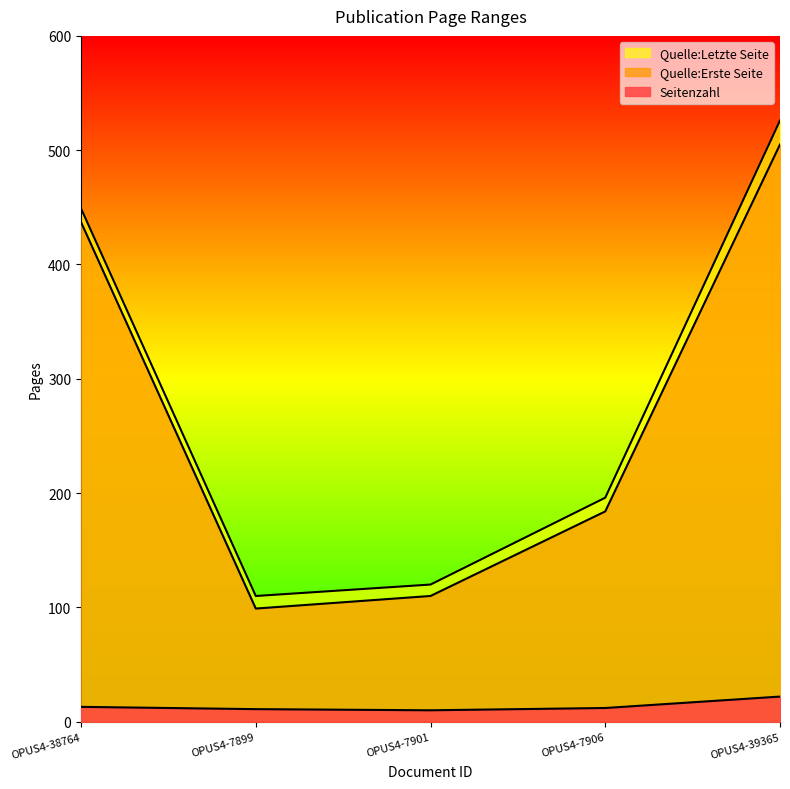

What is the minimum value for Seitenzahl?

10